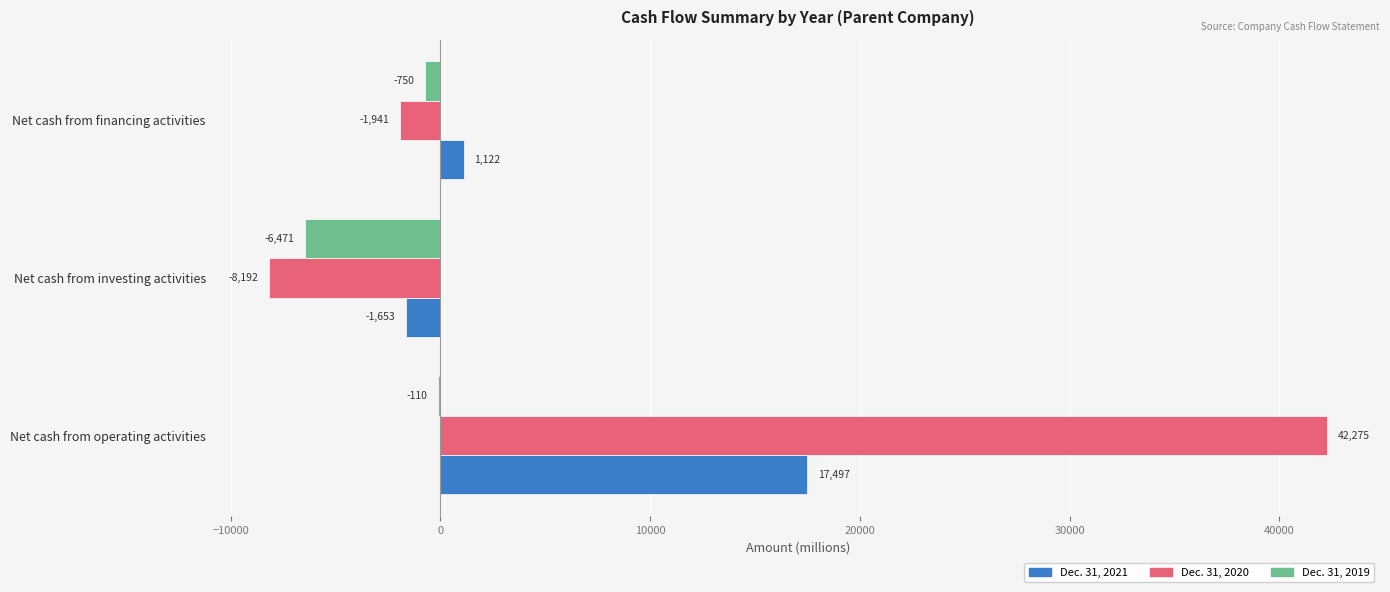

Count the Dec. 31, 2019 values in the range -6471 to -110.

3